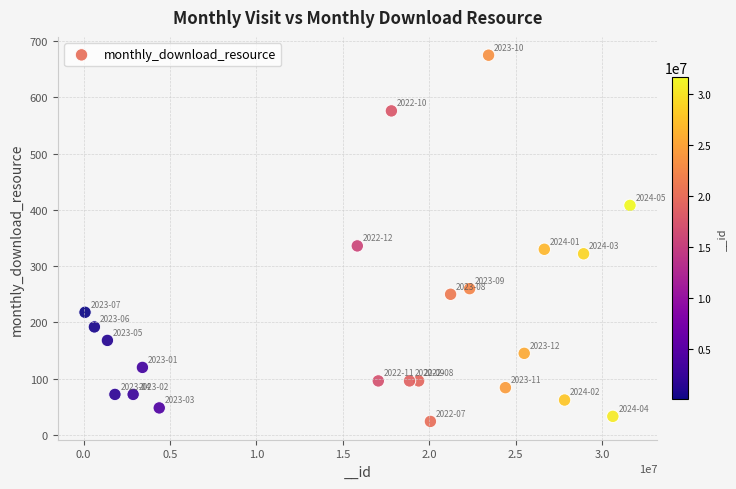

What is the range of X values (max minus min)?

31524983